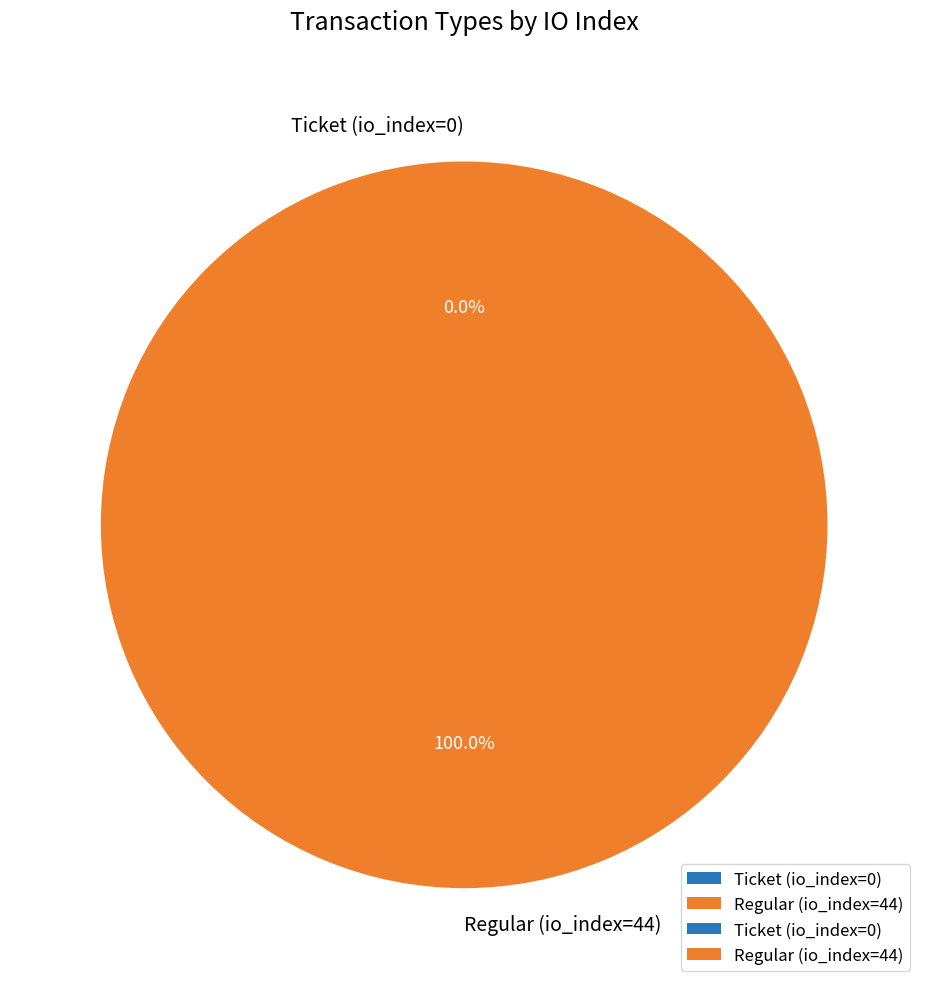

Count the number of slices in the pie.

2